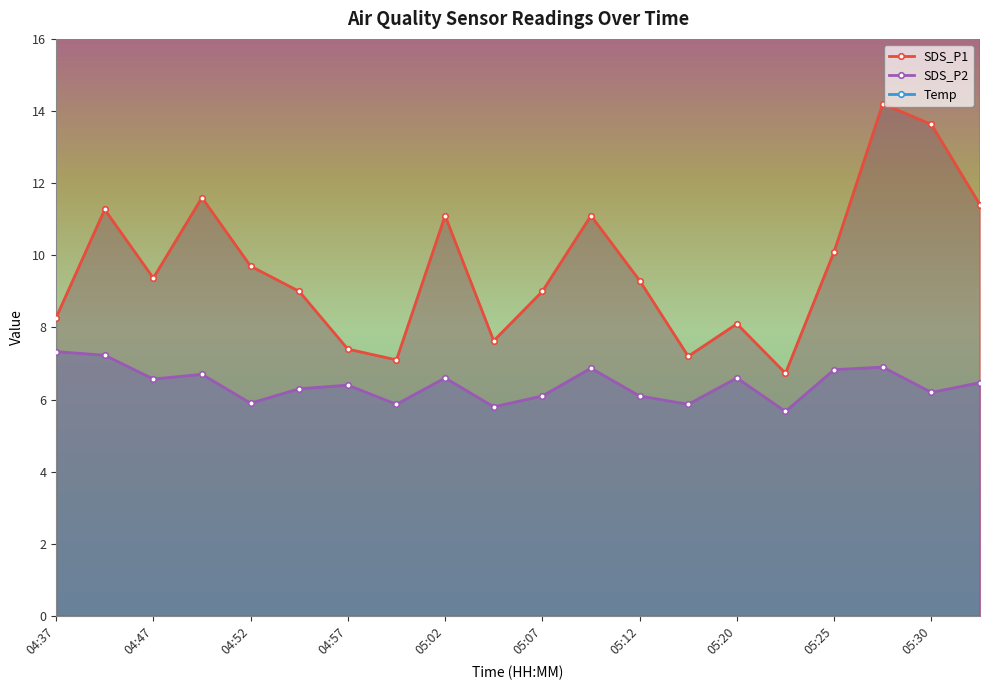

How many data points in SDS_P2 are less than 6?

5